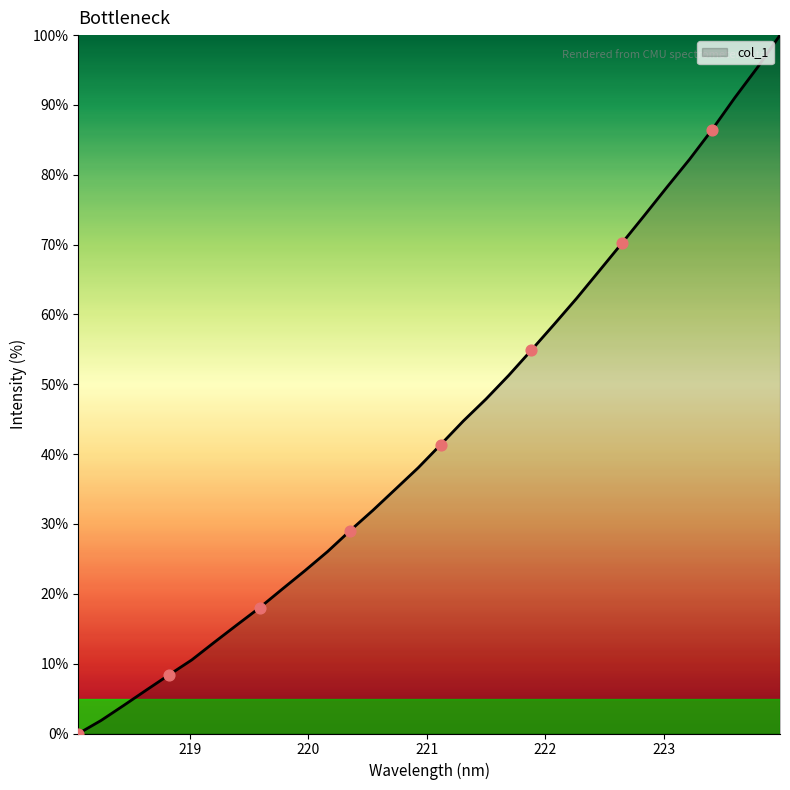

What is the greatest value displayed?

100.0